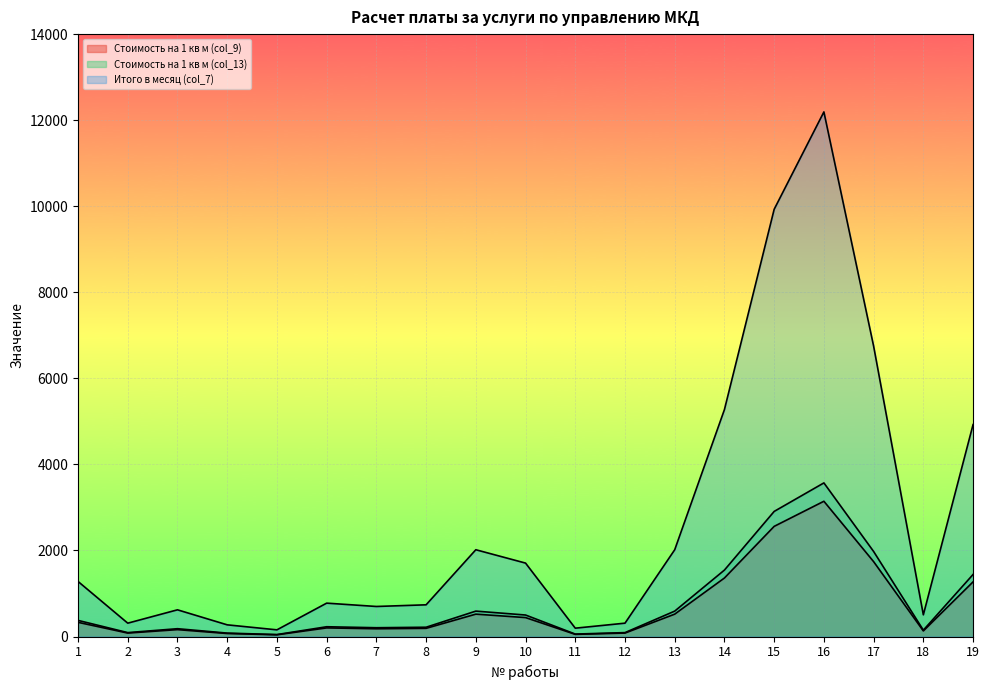

How many lines are shown in the chart?

3